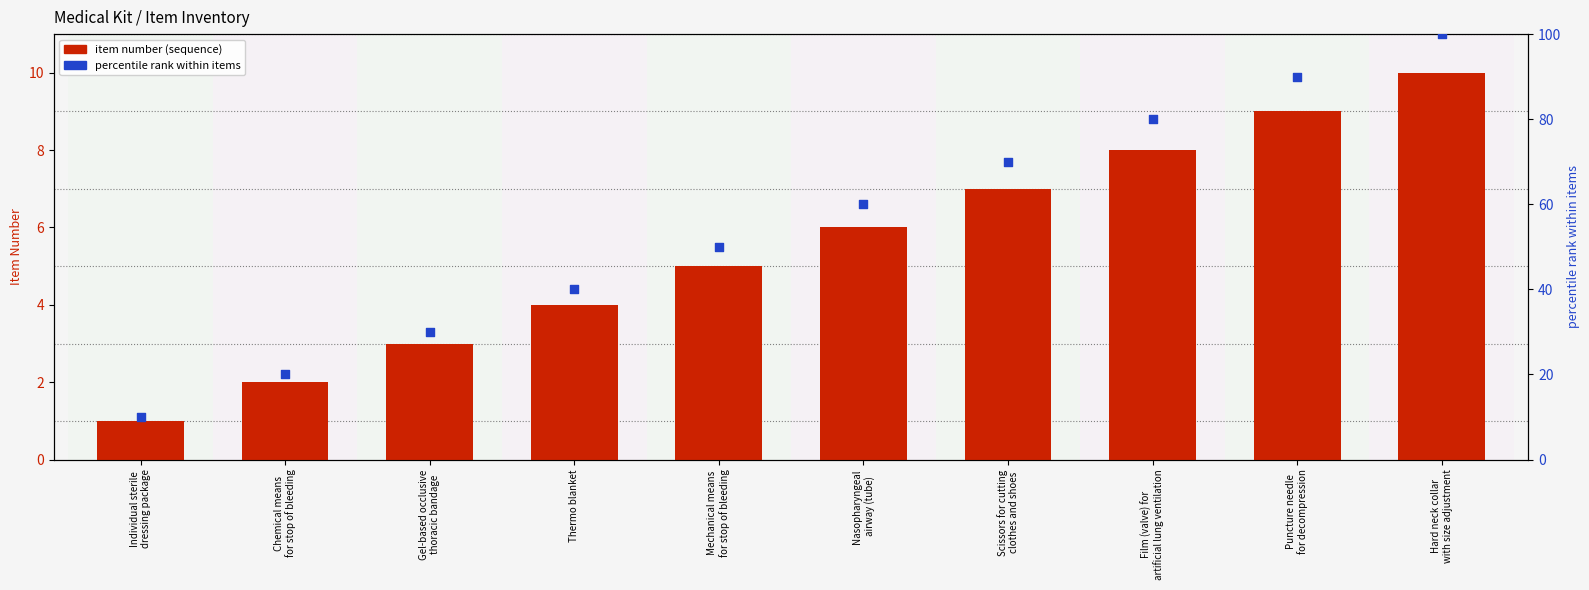

Is the value of percentile rank within items at Chemical means
for stop of bleeding greater than the value of item number (sequence) at Individual sterile
dressing package?

Yes